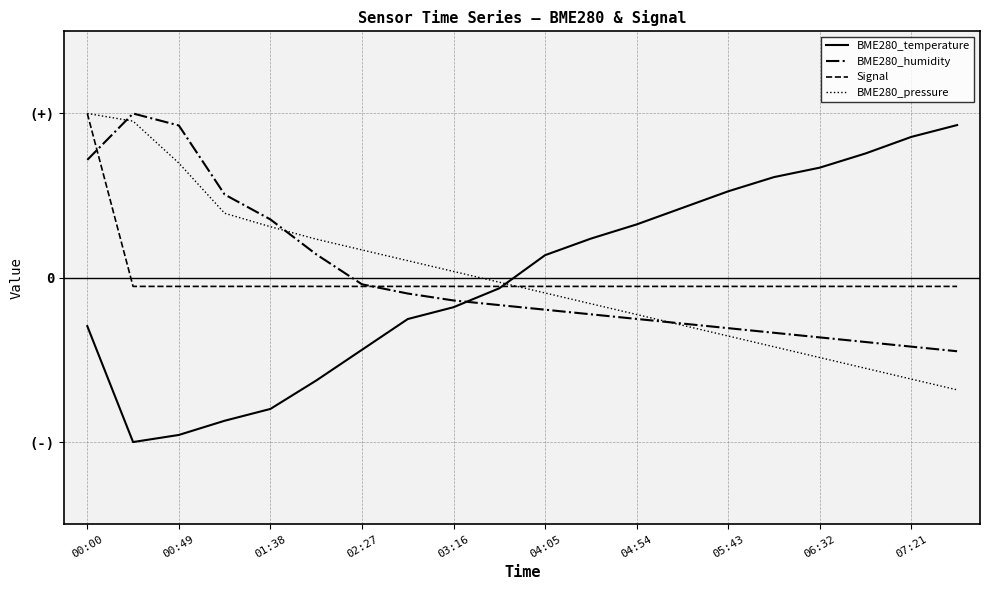

What are all the series names shown in the legend?

BME280_temperature, BME280_humidity, Signal, BME280_pressure